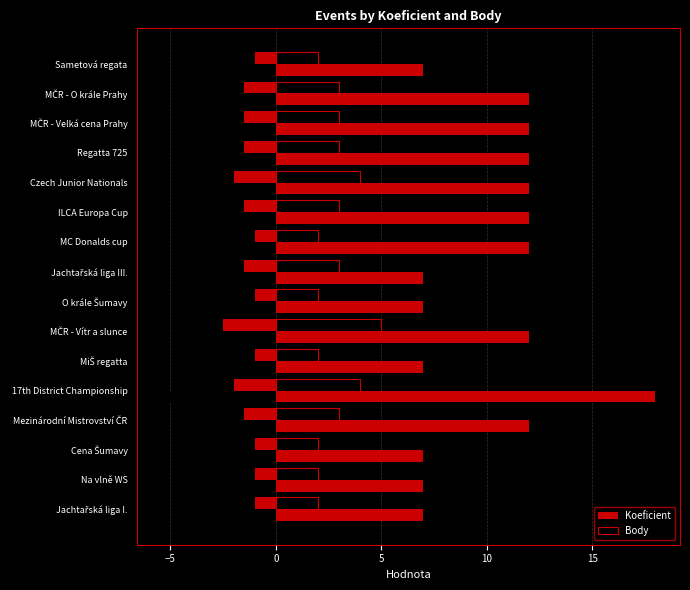

Reading left to right, extract all data points from this chart.

Koeficient: 7	7	7	12	18	7	12	7	7	12	12	12	12	12	12	7
Body: 2	2	2	3	4	2	5	2	3	2	3	4	3	3	3	2